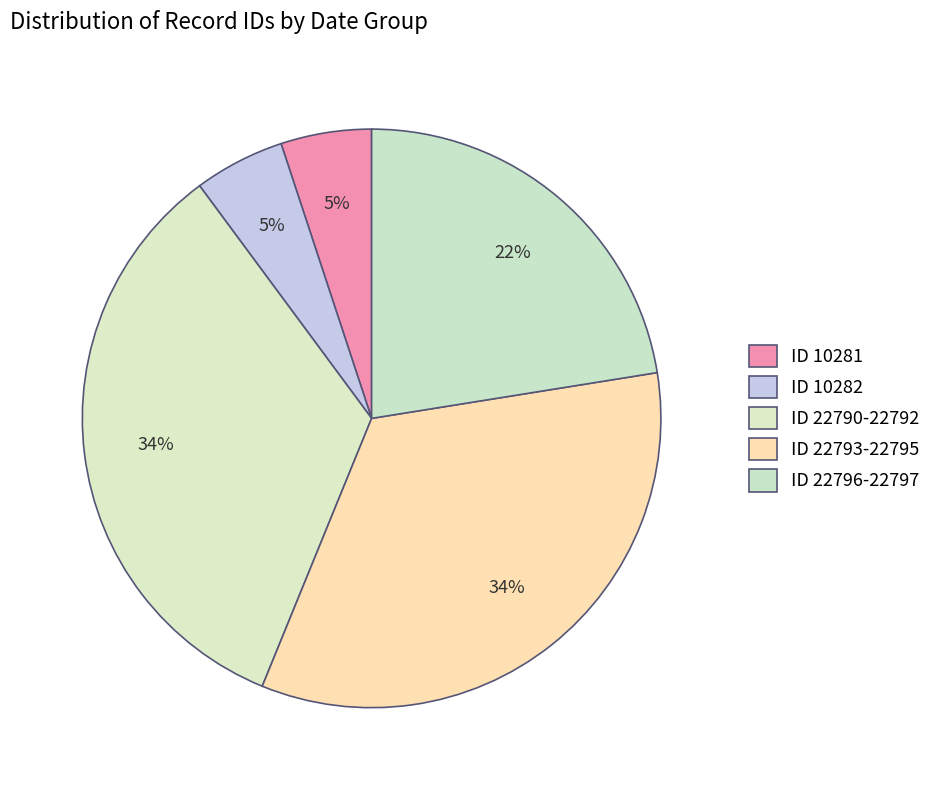

How many segments does this pie chart have?

5